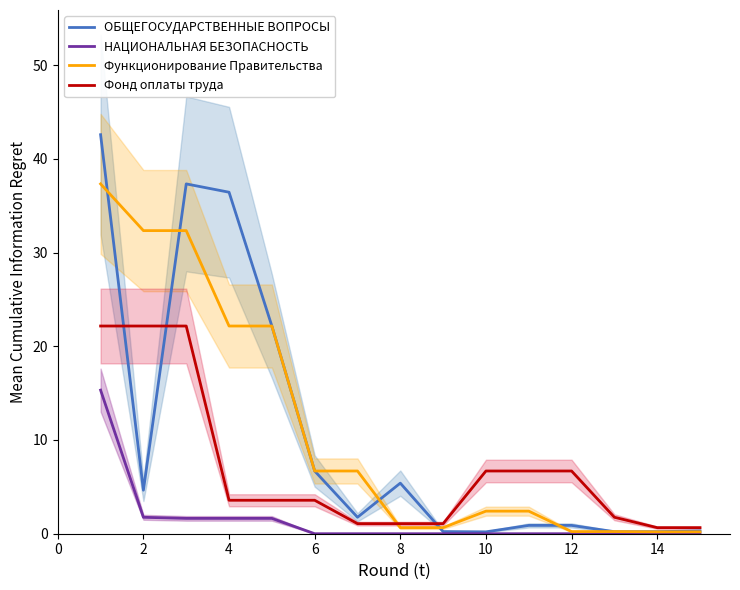

The ОБЩЕГОСУДАРСТВЕННЫЕ ВОПРОСЫ series shows 1.1 at 2. True or false?

False